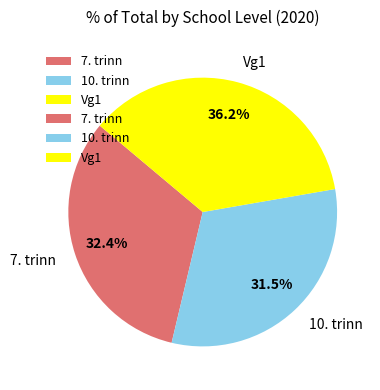

Which slice is the smallest?

10. trinn